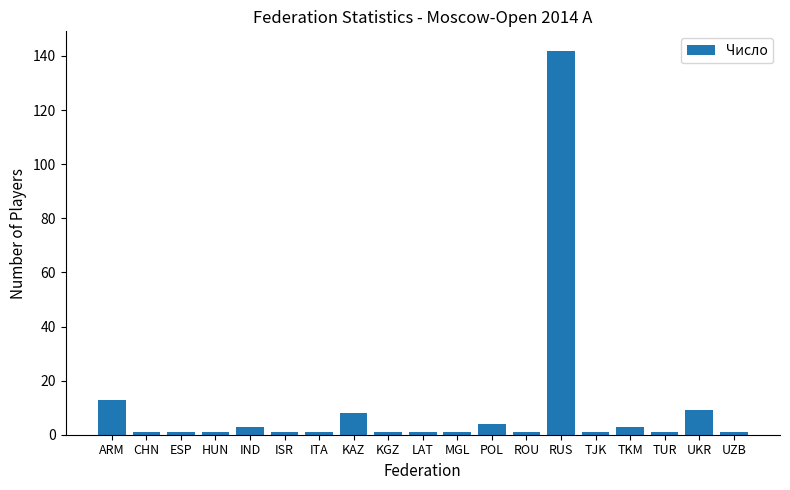

Where is the data nearest to the value 71?

ARM